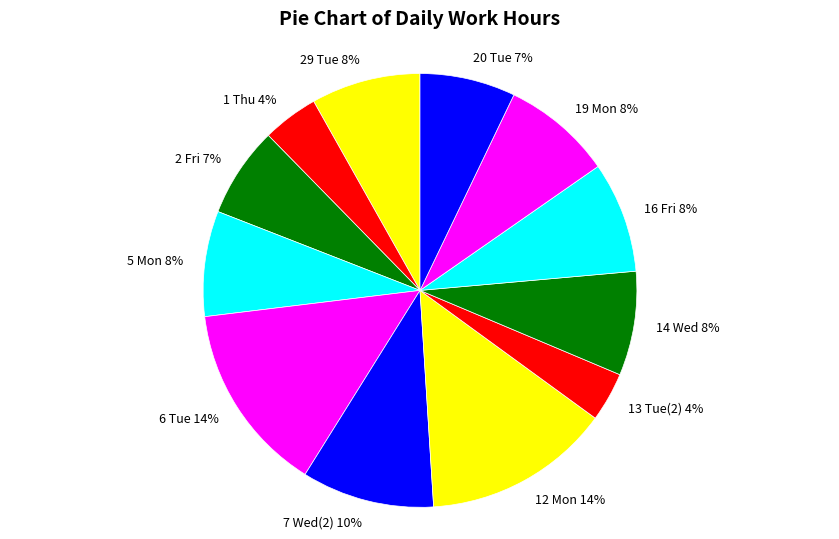

Is it true that 19 Mon is 15% of the pie?

False